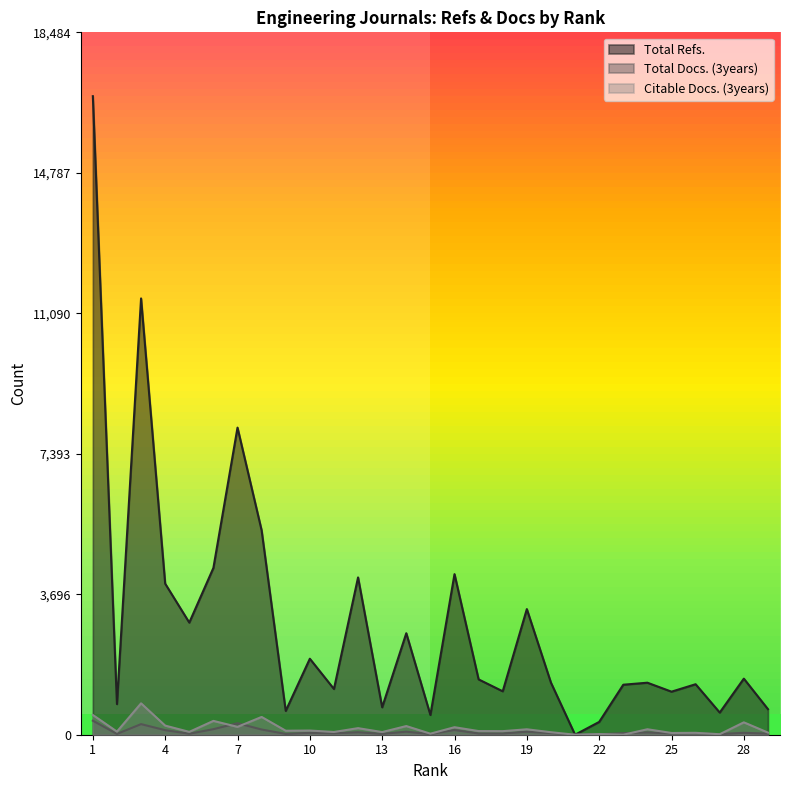

What is the difference between the highest and lowest values at 13?

700